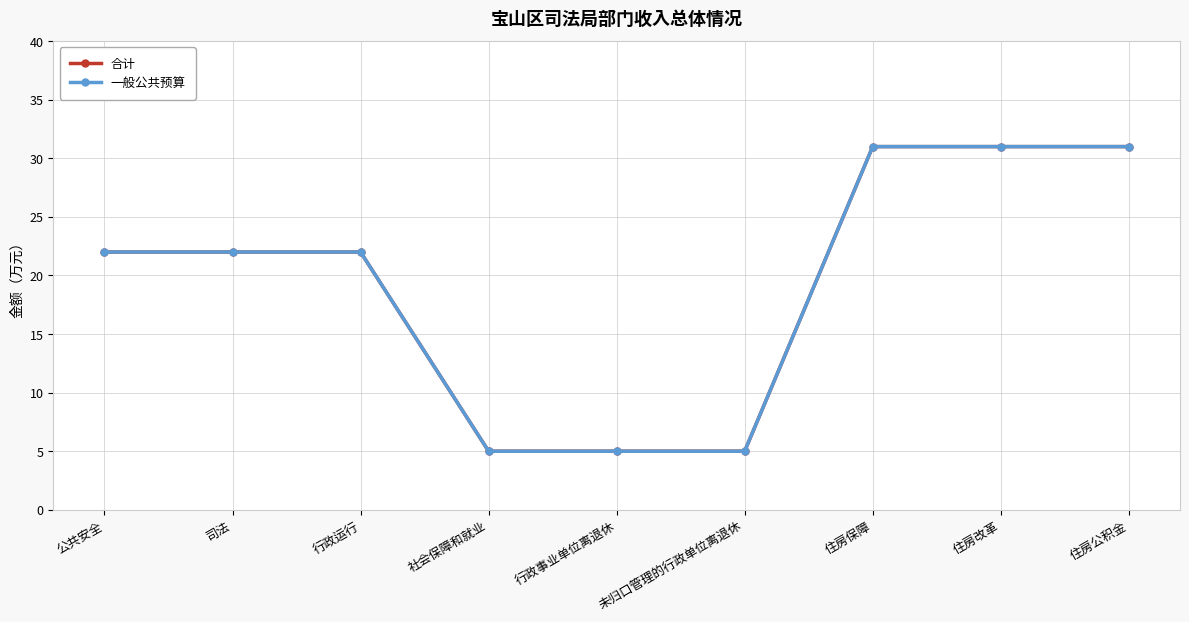

What is the highest value of the 一般公共预算 series?

31